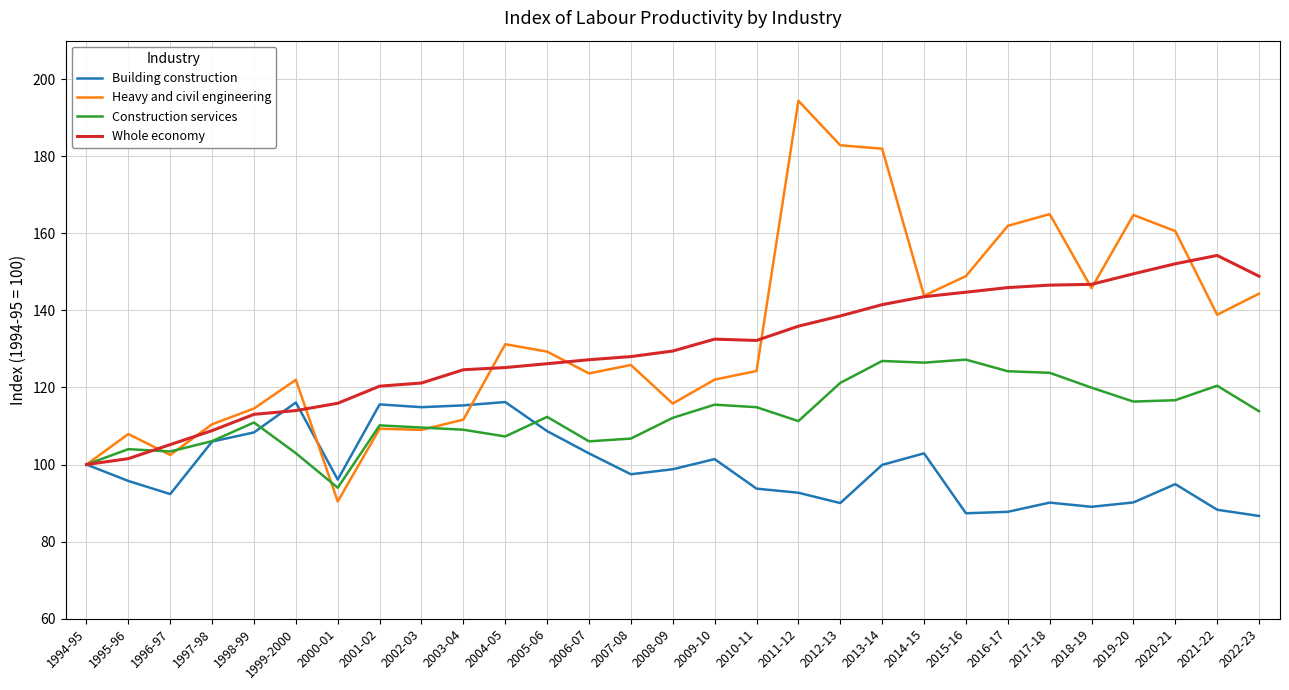

What are all the series names shown in the legend?

Building construction, Heavy and civil engineering, Construction services, Whole economy